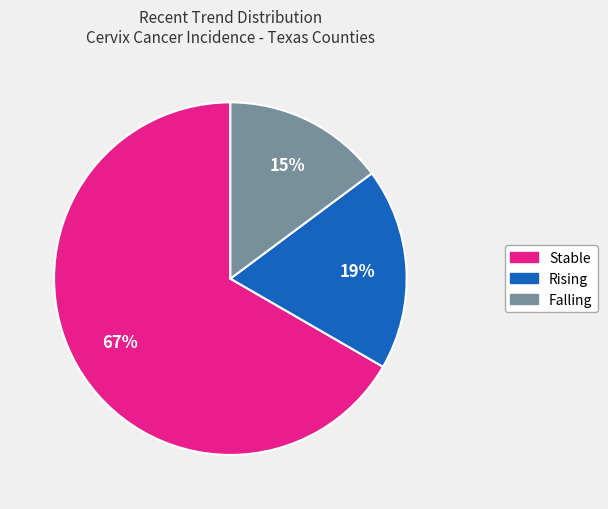

Is there a majority slice in this chart?

Yes